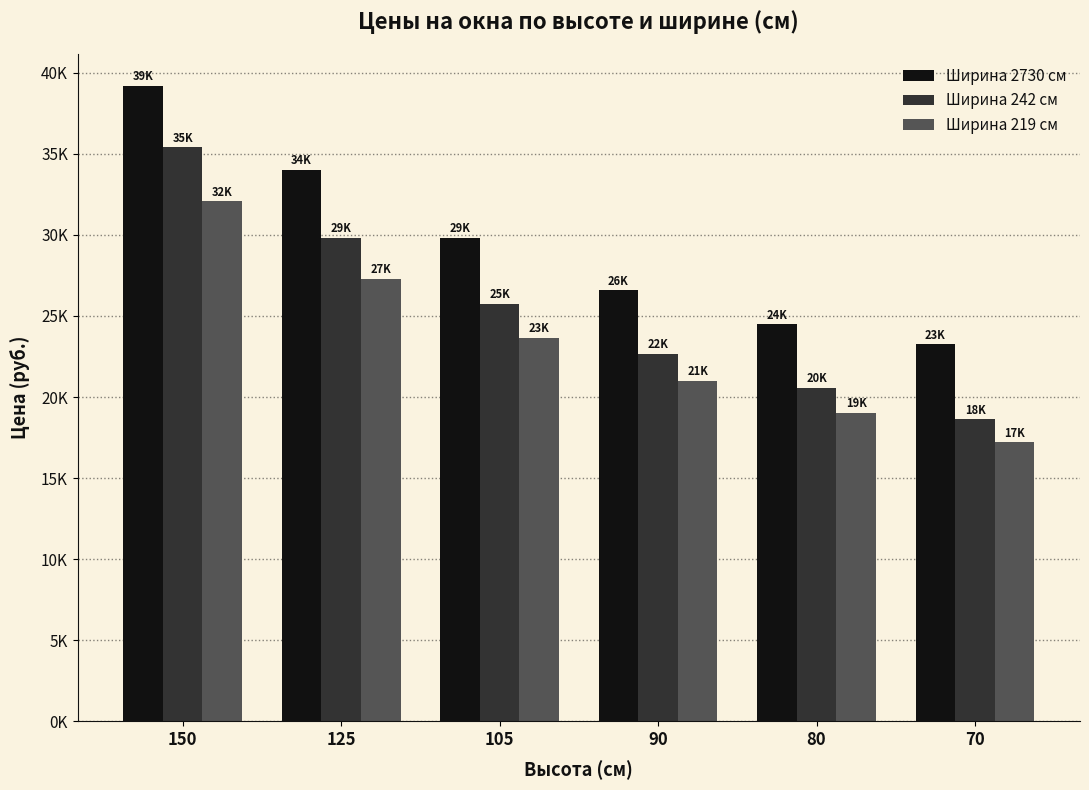

Are the bars horizontal?

No